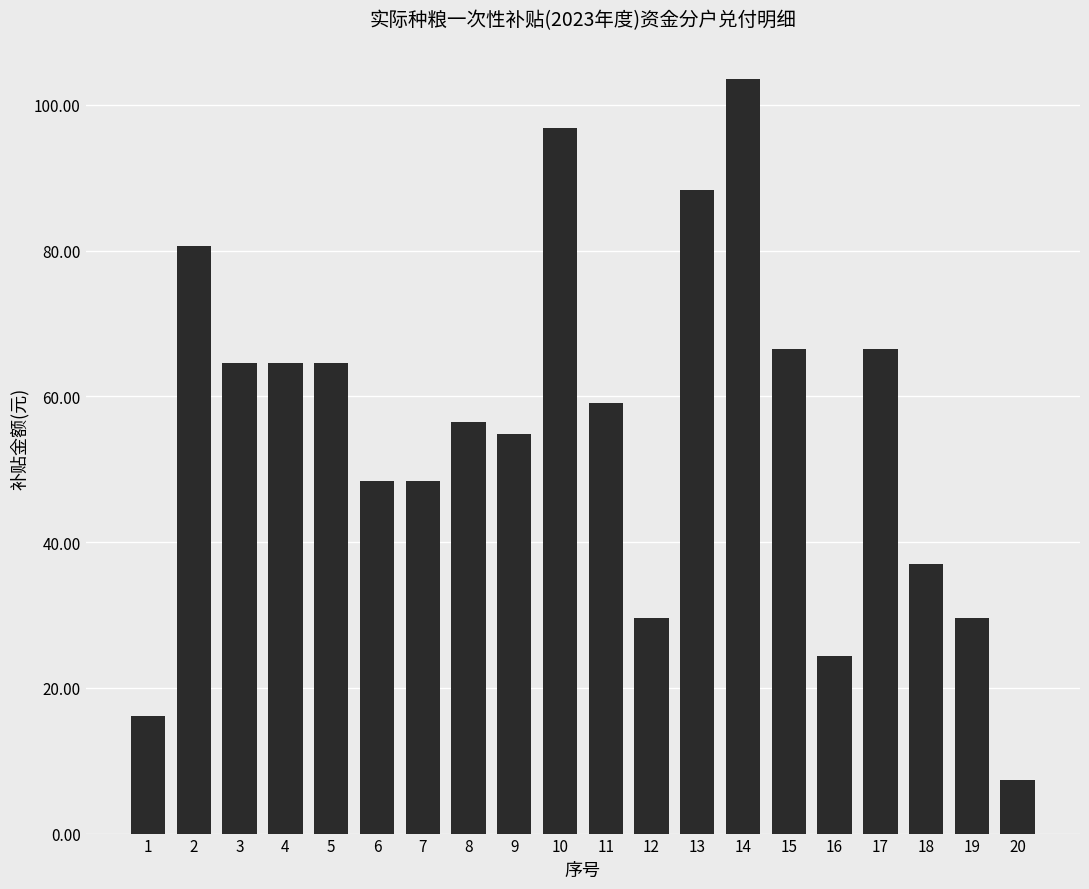

How many bars are there in total?

20